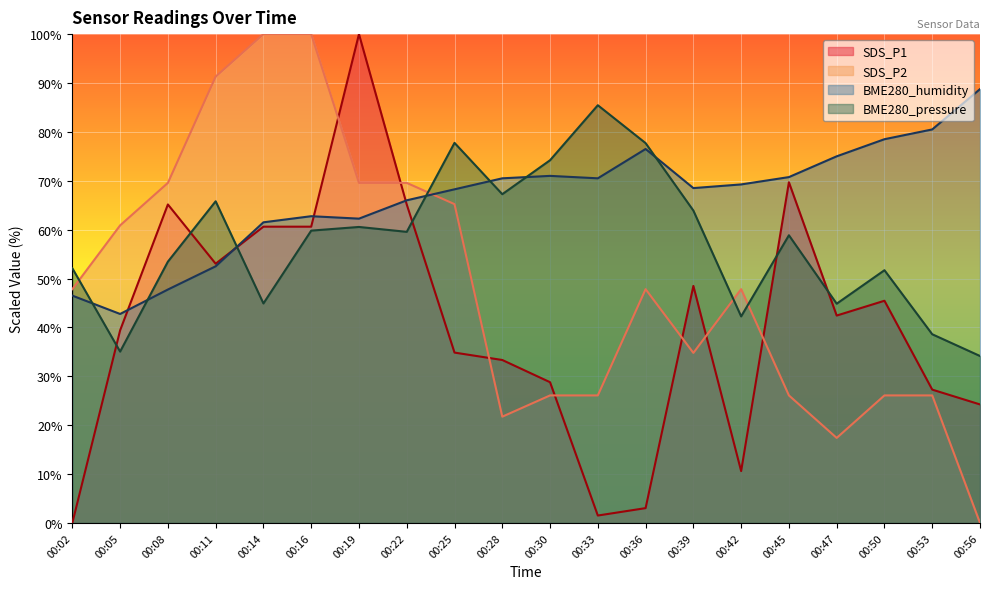

What is the value of the BME280_pressure point at the 16th from the left?

58.9